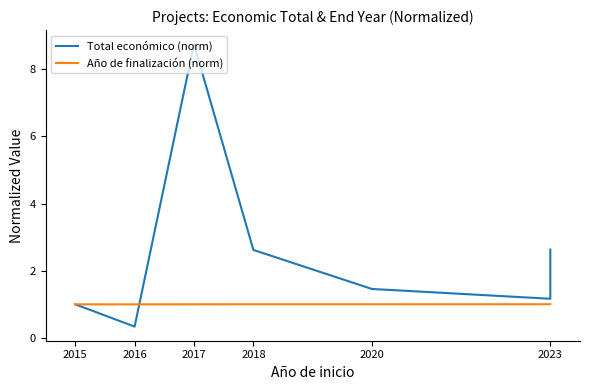

What value does the Año de finalización (norm) series have at 2015?

1.0